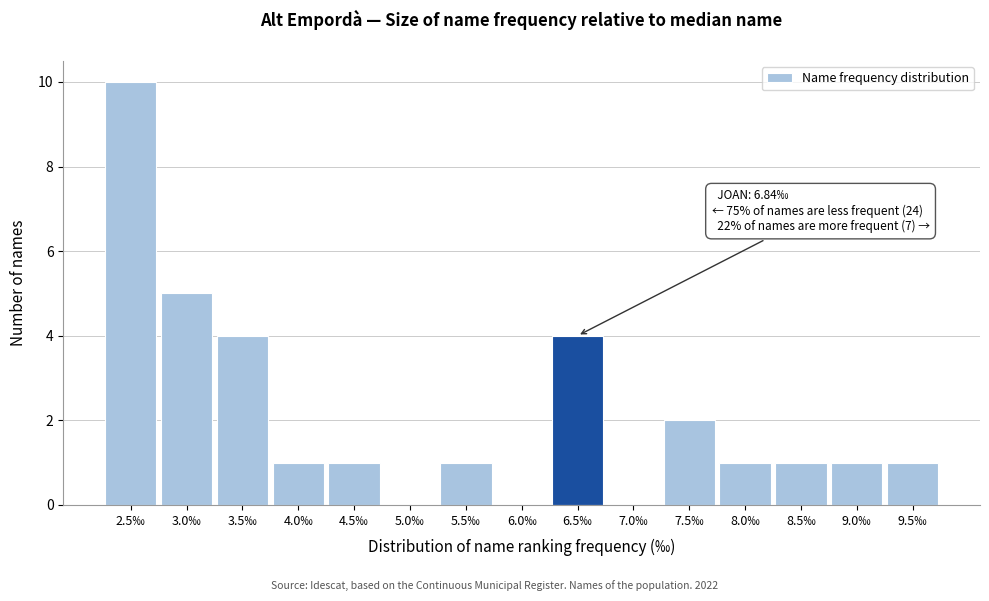

Reading left to right, extract all data points from this chart.

2.5‰=10	3.0‰=5	3.5‰=4	4.0‰=1	4.5‰=1	5.0‰=0	5.5‰=1	6.0‰=0	6.5‰=4	7.0‰=0	7.5‰=2	8.0‰=1	8.5‰=1	9.0‰=1	9.5‰=1